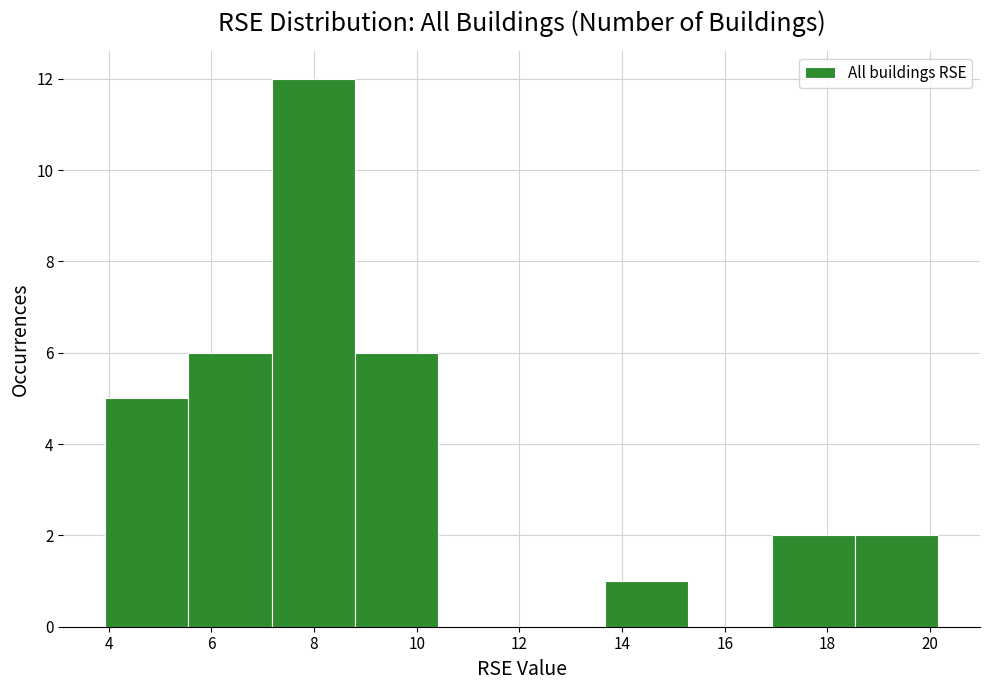

What is the height of the bar covering 17.0 to 18.6 on the x-axis? Neither the bar edges nor the heights are printed on the chart, so give them approximately, as read against the axes.

2